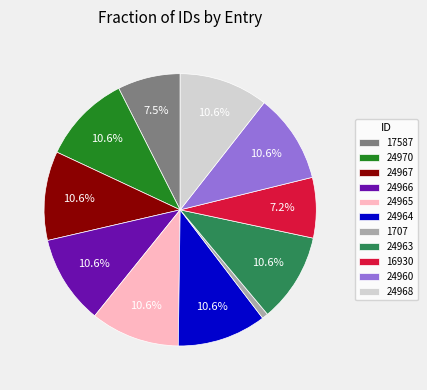

How many segments does this pie chart have?

11